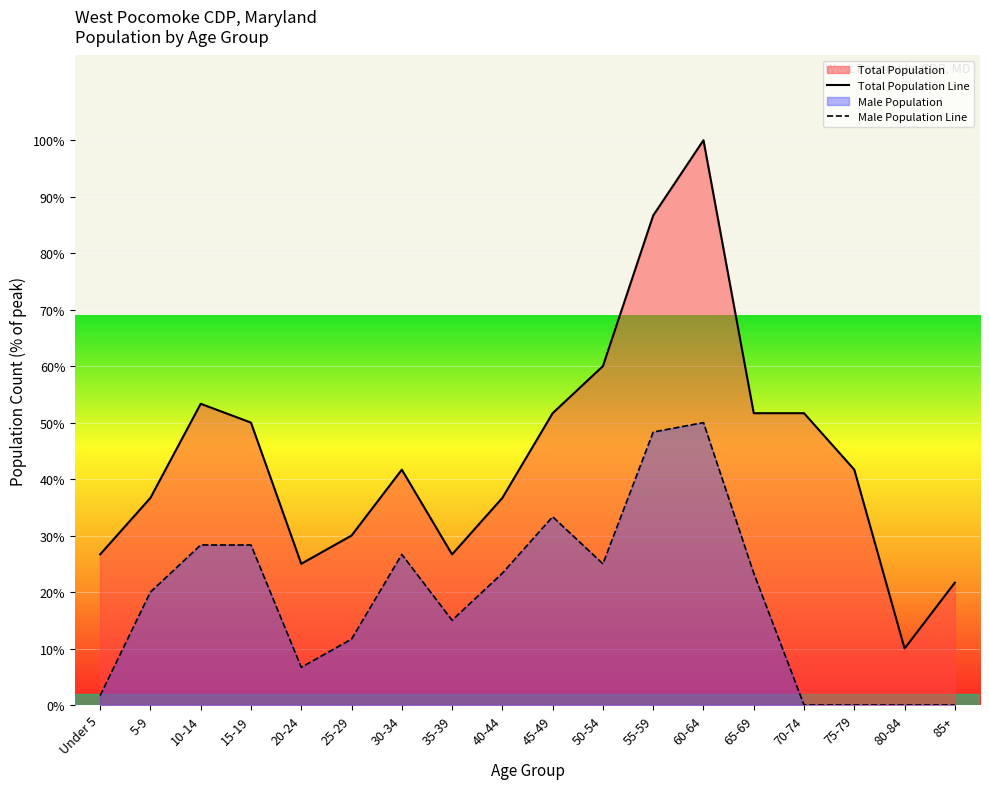

At 80-84, list the series in order from smallest to largest.

Male Population Line, Total Population Line